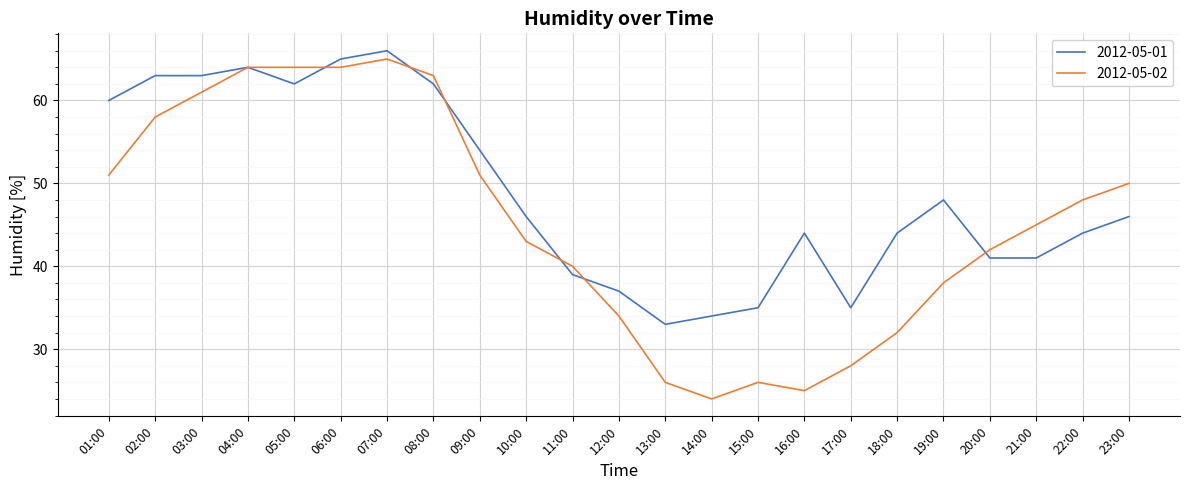

What are all the series names shown in the legend?

2012-05-01, 2012-05-02